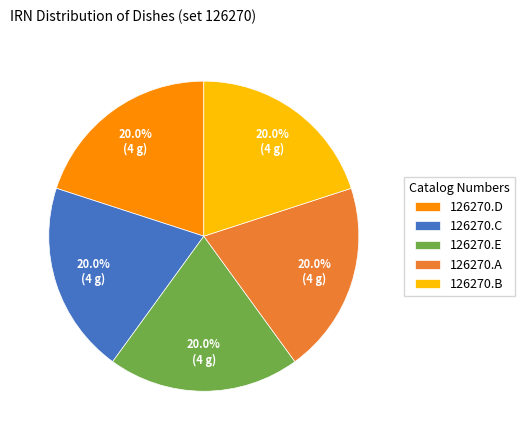

What is the ratio of the value at 126270.A to the value at 126270.C?

1.0